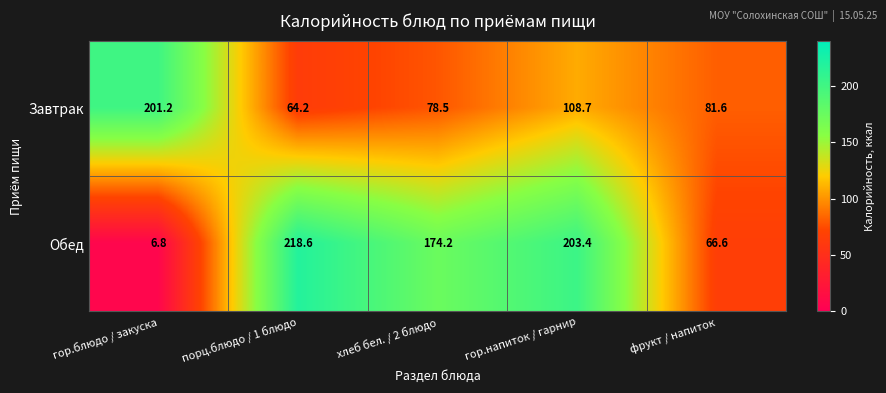

How many data points does each series have?

5